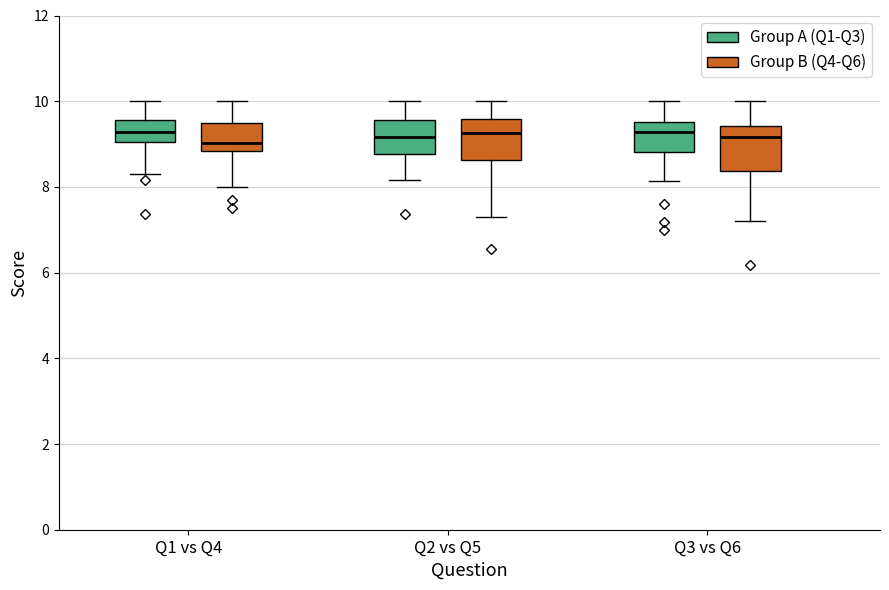

Reading left to right, transcribe this box plot: for each box, give where its median line is, the range the box spans, and where its two whiskers end, as read against the y-axis. The values are not printed on the chart, so give them approximately, as read against the axis.

Q1 vs Q4 (Group A (Q1-Q3)): median 9.2, box 9.0 to 9.6, whiskers 8.4 to 10.0
Q1 vs Q4 (Group B (Q4-Q6)): median 9.0, box 8.8 to 9.6, whiskers 8.0 to 10.0
Q2 vs Q5 (Group A (Q1-Q3)): median 9.2, box 8.8 to 9.6, whiskers 8.2 to 10.0
Q2 vs Q5 (Group B (Q4-Q6)): median 9.2, box 8.6 to 9.6, whiskers 7.4 to 10.0
Q3 vs Q6 (Group A (Q1-Q3)): median 9.2, box 8.8 to 9.6, whiskers 8.2 to 10.0
Q3 vs Q6 (Group B (Q4-Q6)): median 9.2, box 8.4 to 9.4, whiskers 7.2 to 10.0